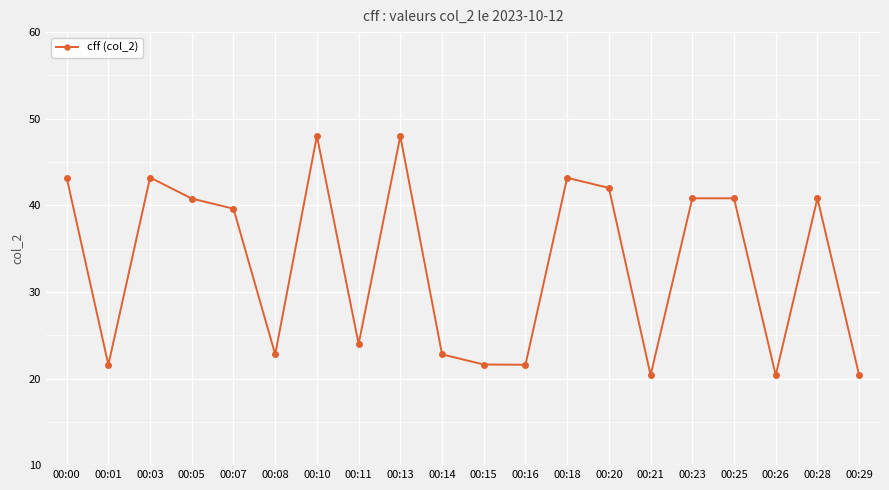

True or false: the data shows 33.4 at 00:11.

False